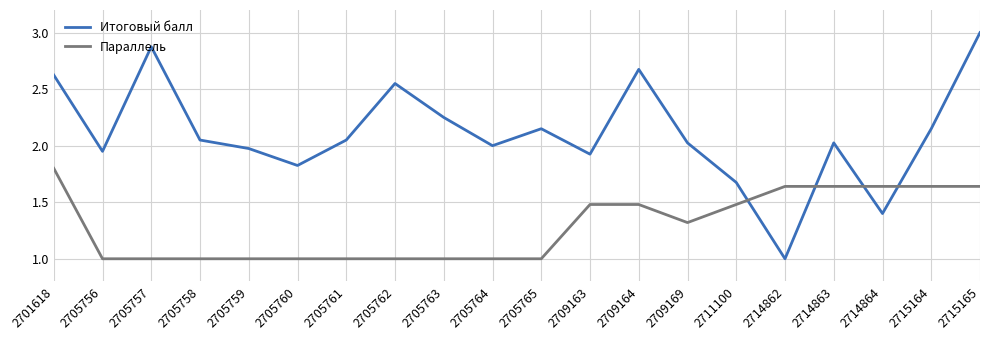

How many lines are shown in the chart?

2